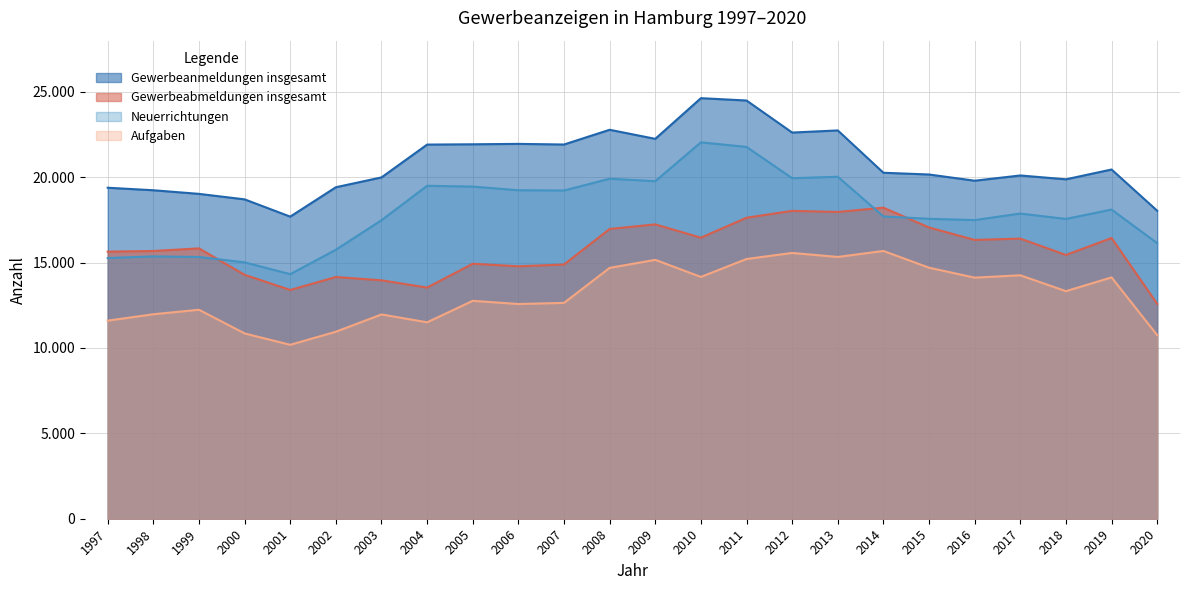

What is the smallest value displayed?

10187